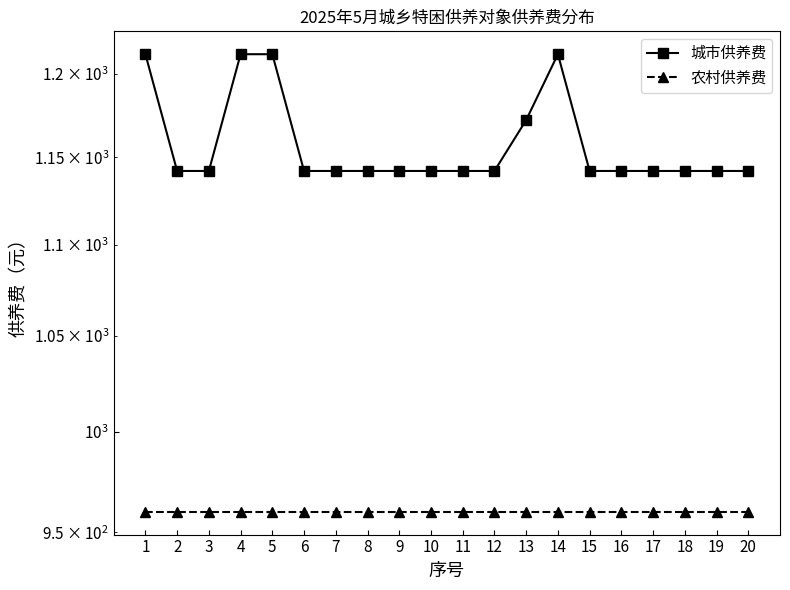

At which category is the sum across all series the highest?

1